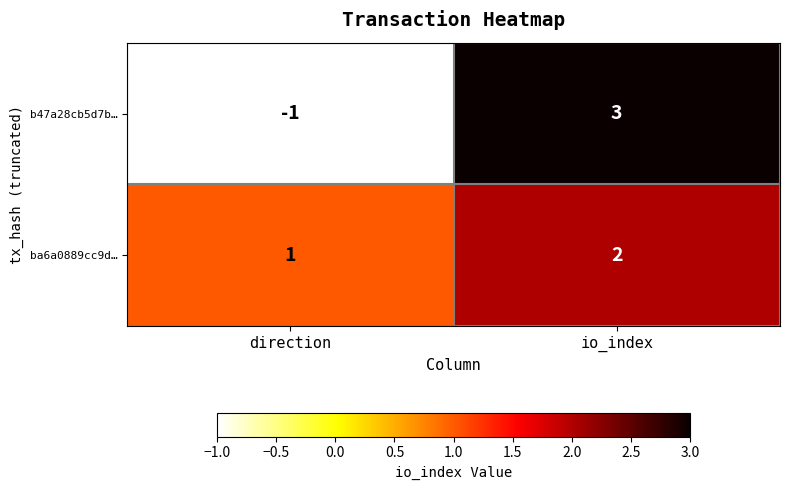

What is the difference between the b47a28cb5d7b… values at direction and io_index?

4